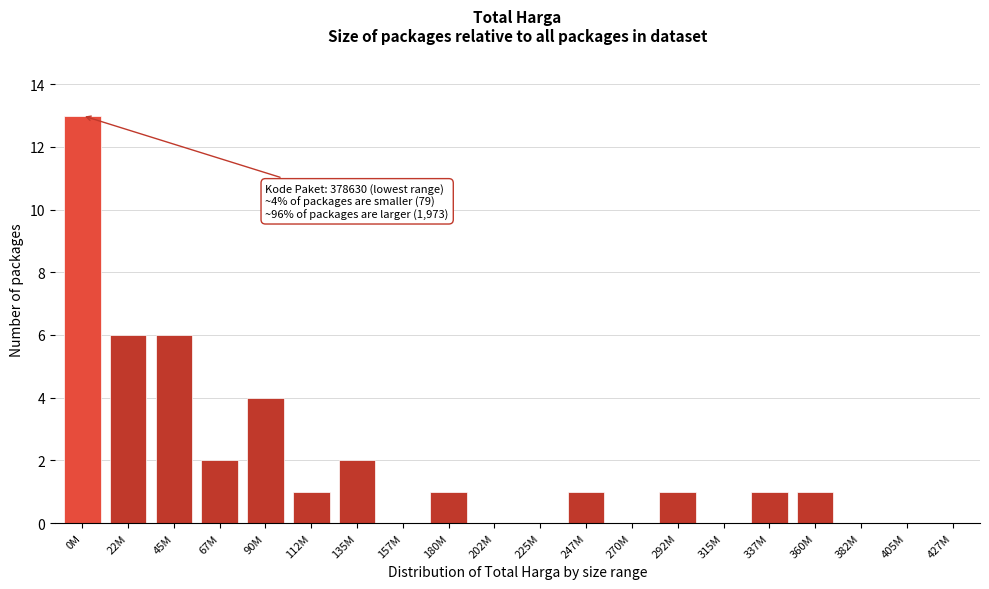

Reading right to left, transcribe all the data shown in this chart.

427M=0	405M=0	382M=0	360M=1	337M=1	315M=0	292M=1	270M=0	247M=1	225M=0	202M=0	180M=1	157M=0	135M=2	112M=1	90M=4	67M=2	45M=6	22M=6	0M=13